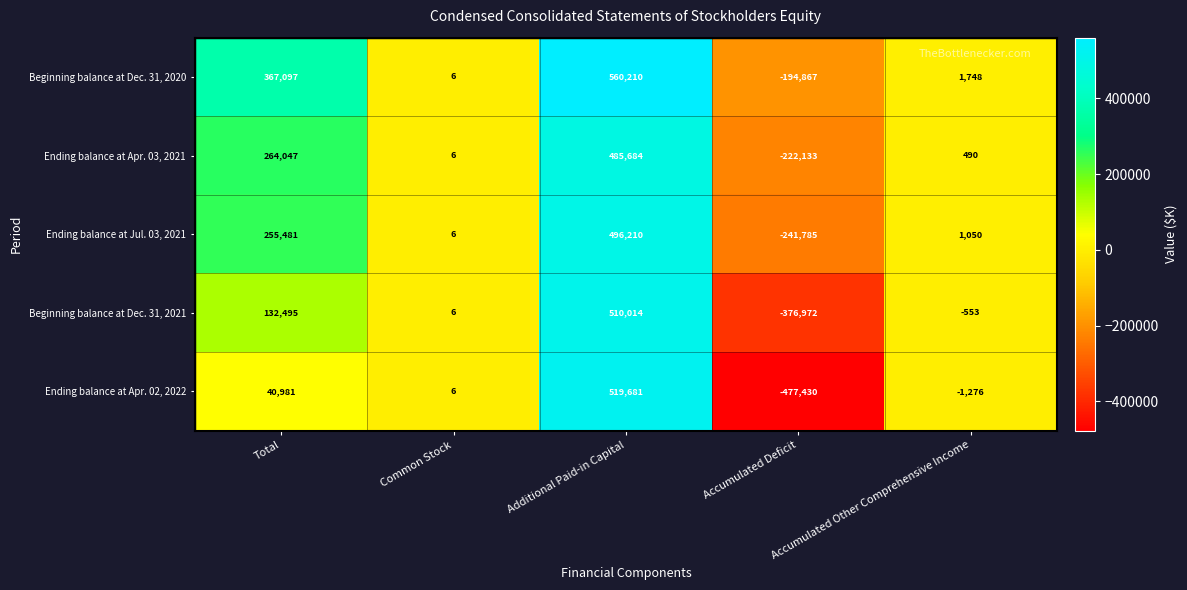

What is the sum of the Ending balance at Apr. 02, 2022 values at Common Stock and Accumulated Deficit?

-477424